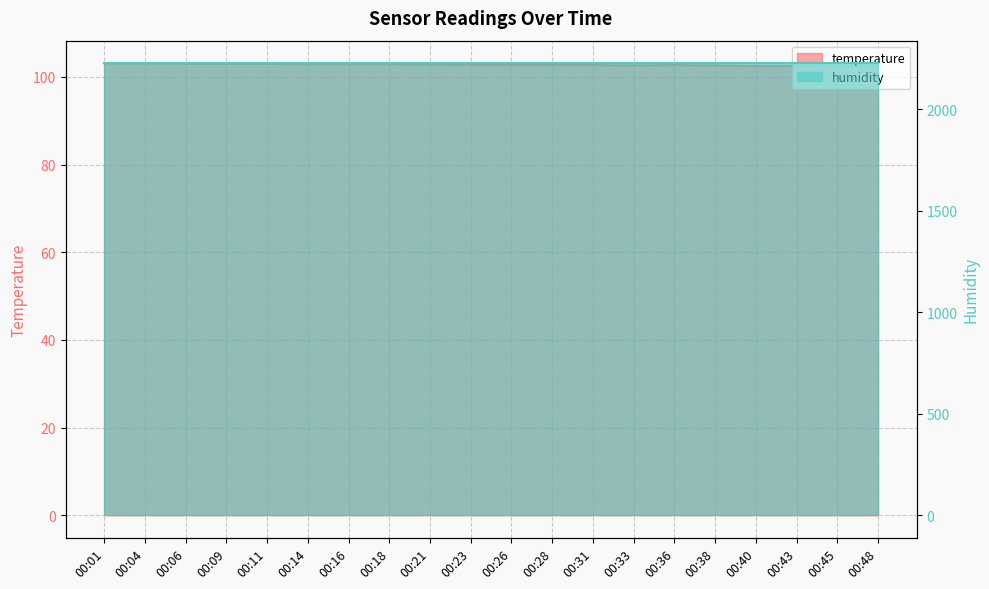

Which has a higher value, 00:38 or 00:06?

00:06